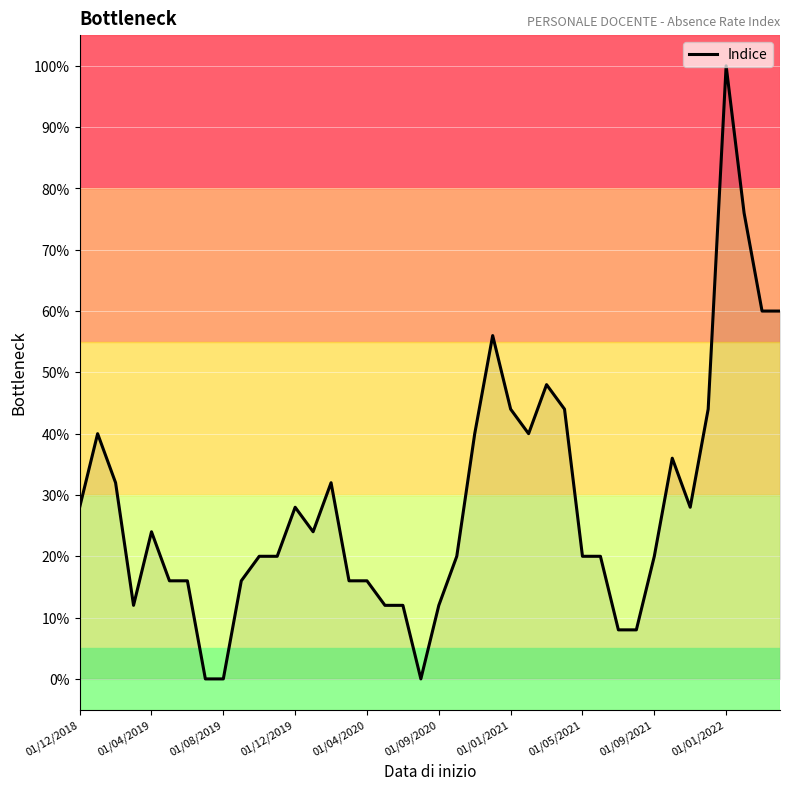

What is the difference between the second highest and second lowest values?

76.0